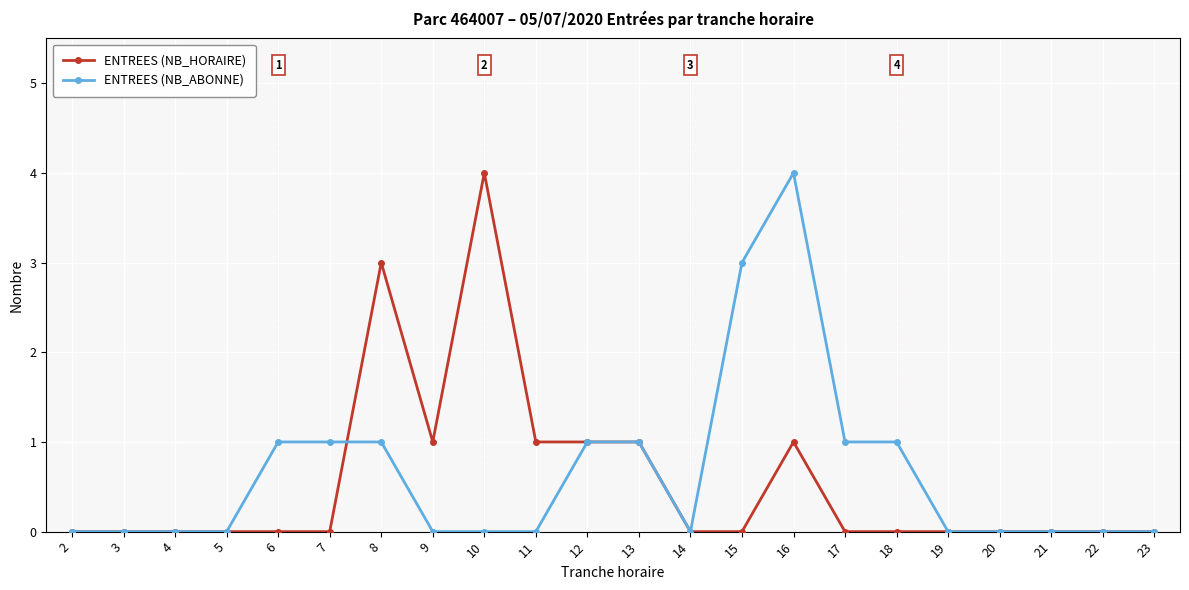

Reading left to right, what are all the values shown in this chart?

ENTREES (NB_HORAIRE): 2=0	3=0	4=0	5=0	6=0	7=0	8=3	9=1	10=4	11=1	12=1	13=1	14=0	15=0	16=1	17=0	18=0	19=0	20=0	21=0	22=0	23=0
ENTREES (NB_ABONNE): 2=0	3=0	4=0	5=0	6=1	7=1	8=1	9=0	10=0	11=0	12=1	13=1	14=0	15=3	16=4	17=1	18=1	19=0	20=0	21=0	22=0	23=0